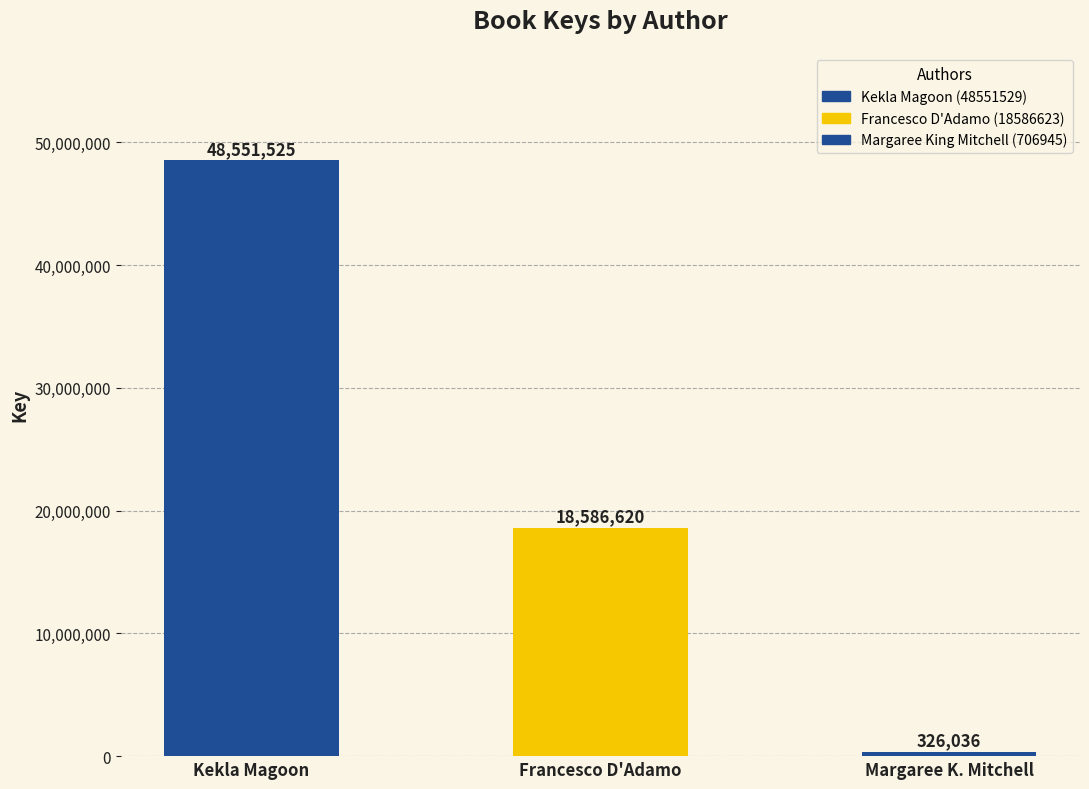

What is the label of the 1st bar from the right?

Margaree King Mitchell (706945)